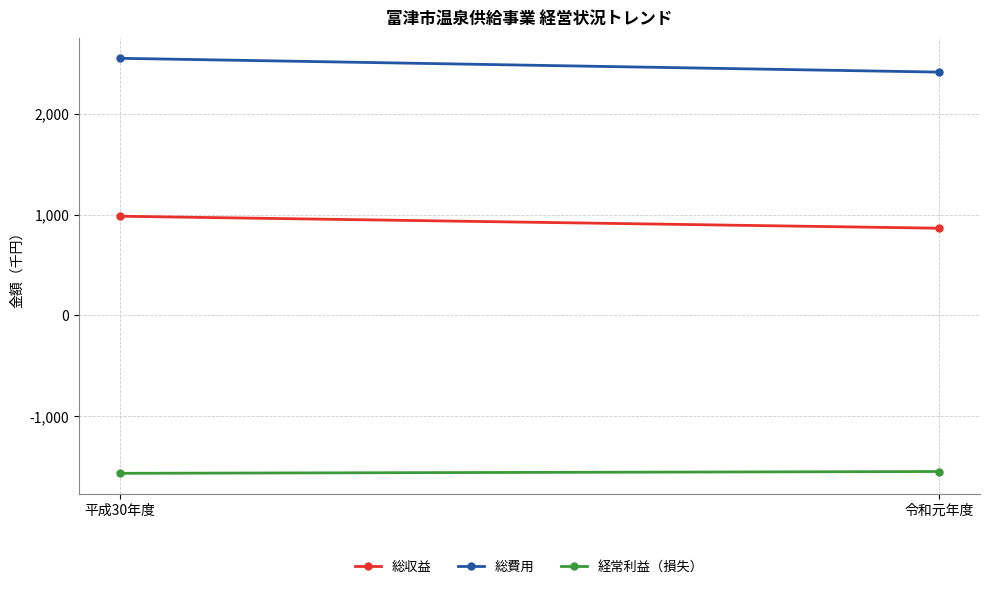

How many lines are shown in the chart?

3